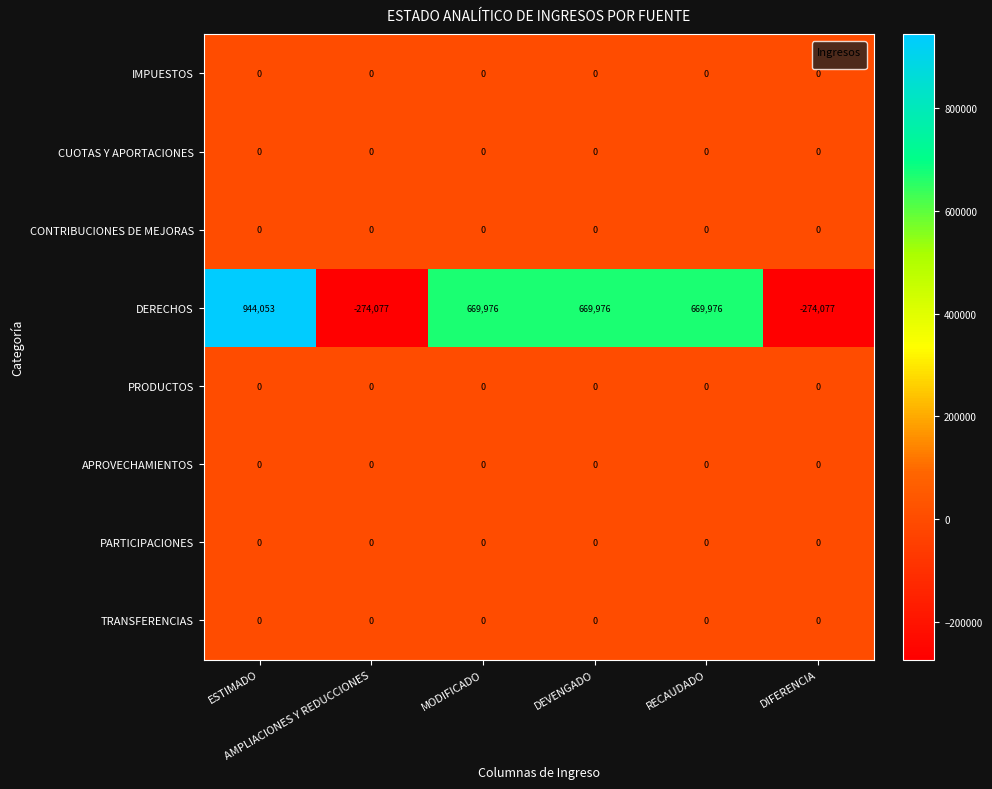

What is the minimum value shown in the chart?

-274077